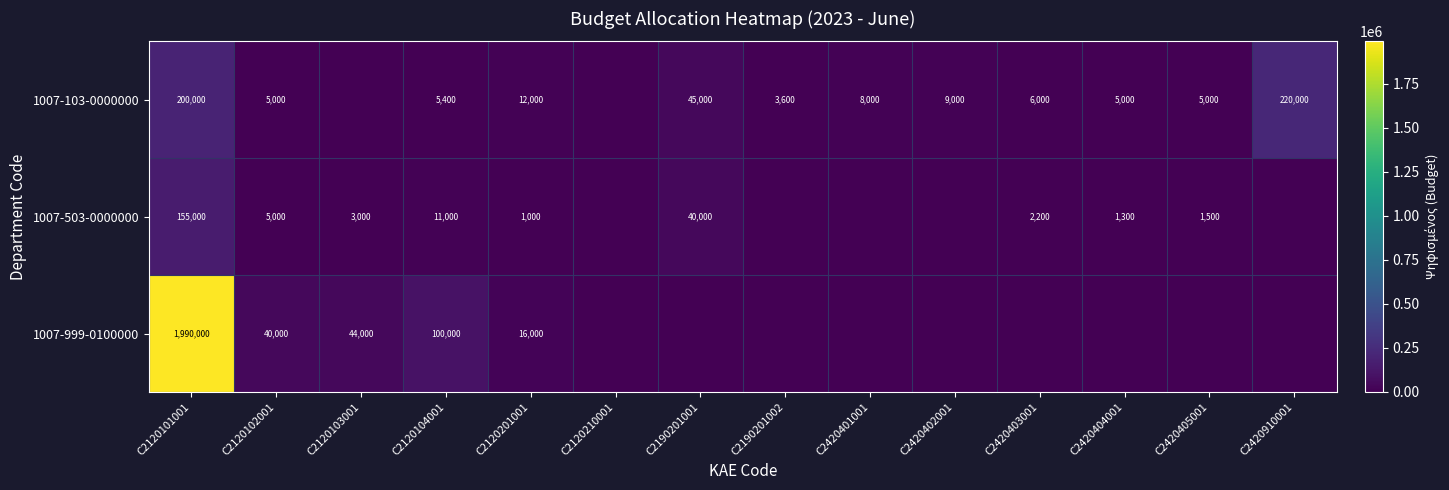

What is the sum of the 1007-999-0100000 values at C2120101001 and C2120102001?

2030000